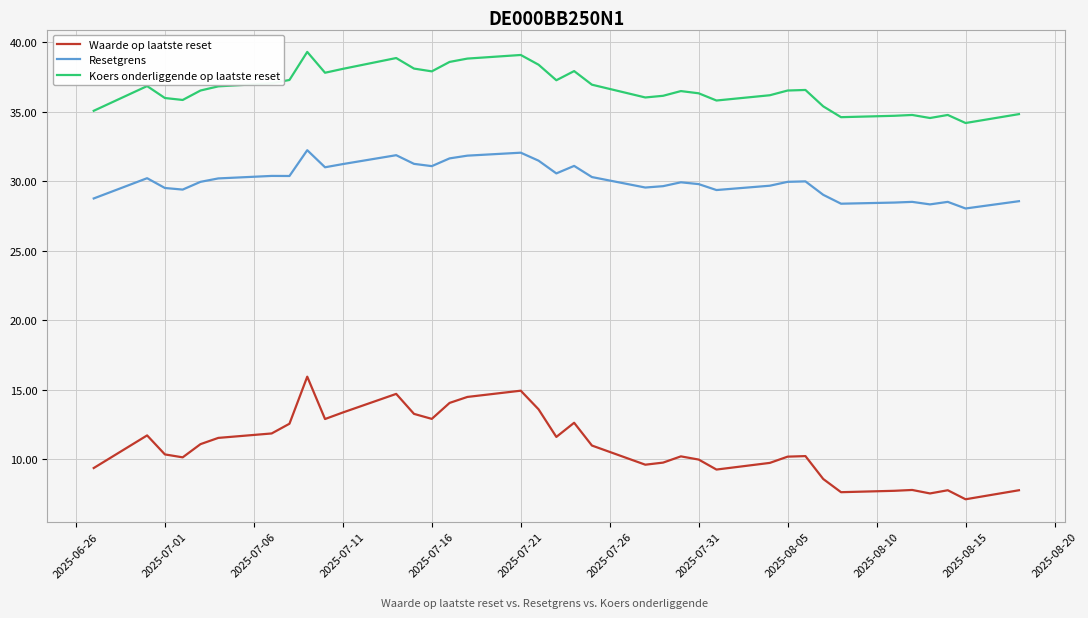

Which series has the widest spread of values?

Waarde op laatste reset